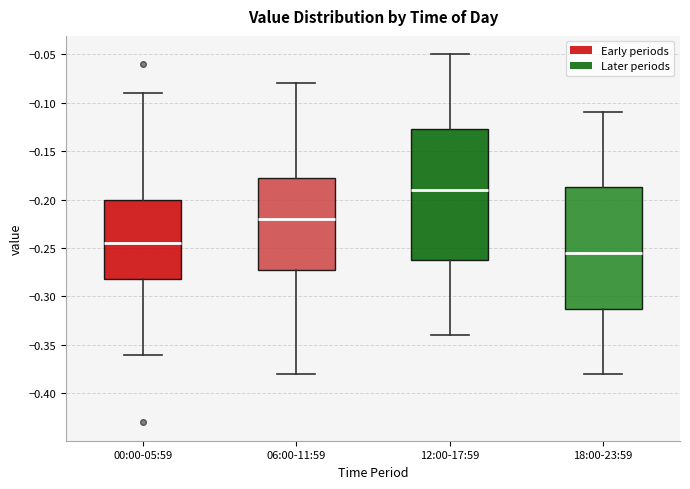

Which box has the lowest median line?

18:00-23:59